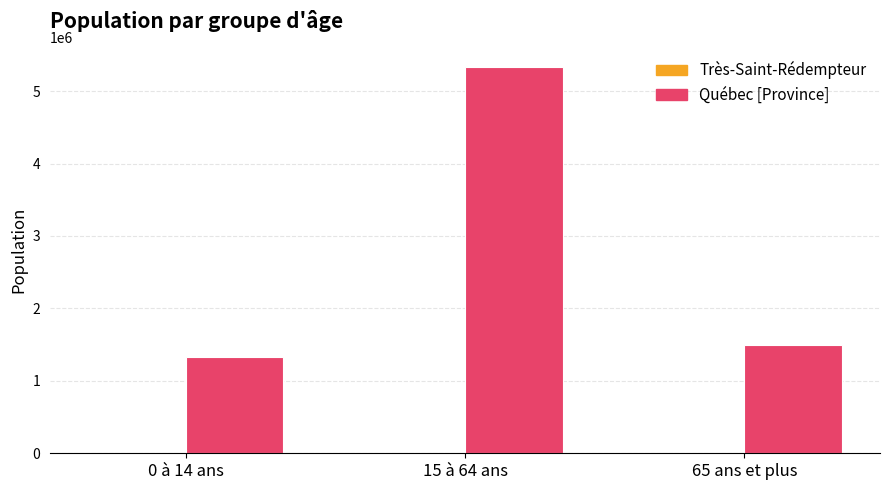

What is the sum of all Québec [Province] values?

8164365